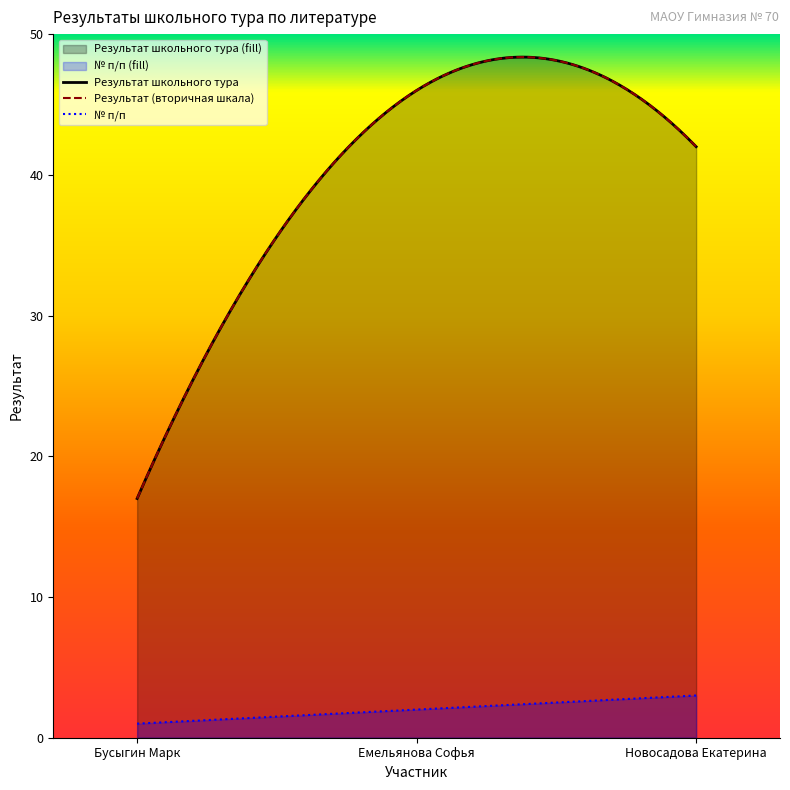

Reading left to right, transcribe all the data shown in this chart.

№ п/п: Бусыгин Марк=1	Емельянова Софья=2	Новосадова Екатерина=3
Результат школьного тура: Бусыгин Марк=17	Емельянова Софья=46	Новосадова Екатерина=42
Результат (вторичная шкала): Бусыгин Марк=17	Емельянова Софья=46	Новосадова Екатерина=42